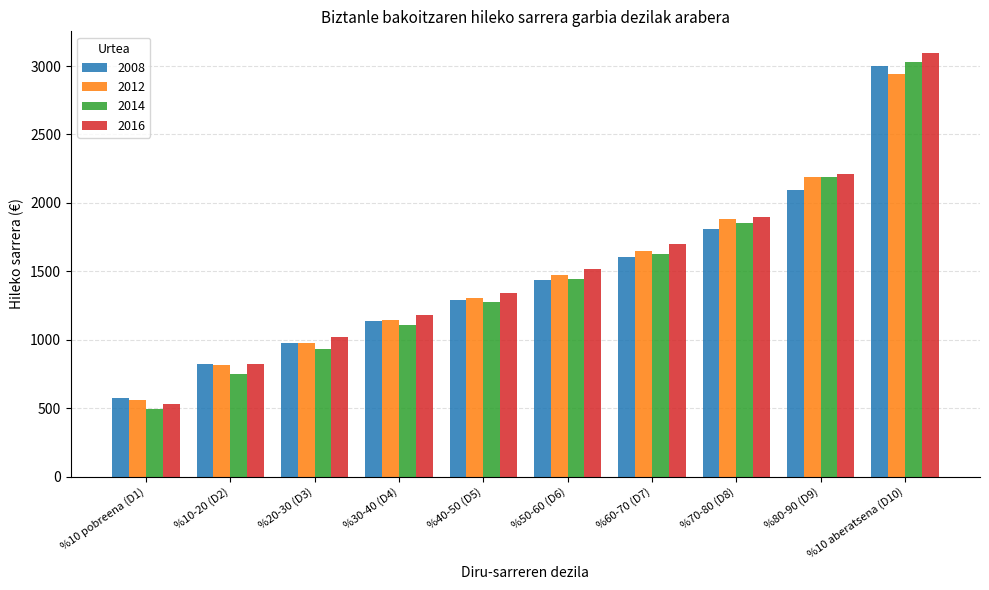

Reading left to right, extract all data points from this chart.

2008: %10 pobreena (D1)=575.5	%10-20 (D2)=820.2	%20-30 (D3)=973.4	%30-40 (D4)=1137.1	%40-50 (D5)=1288.6	%50-60 (D6)=1438.3	%60-70 (D7)=1607.6	%70-80 (D8)=1812.6	%80-90 (D9)=2094.4	%10 aberatsena (D10)=3000.9
2012: %10 pobreena (D1)=562.9	%10-20 (D2)=816.4	%20-30 (D3)=979.3	%30-40 (D4)=1146.9	%40-50 (D5)=1304.1	%50-60 (D6)=1473.7	%60-70 (D7)=1649.9	%70-80 (D8)=1881.0	%80-90 (D9)=2190.2	%10 aberatsena (D10)=2942.6
2014: %10 pobreena (D1)=498.2	%10-20 (D2)=752.6	%20-30 (D3)=929.9	%30-40 (D4)=1107.2	%40-50 (D5)=1275.7	%50-60 (D6)=1441.2	%60-70 (D7)=1630.6	%70-80 (D8)=1856.6	%80-90 (D9)=2186.5	%10 aberatsena (D10)=3031.9
2016: %10 pobreena (D1)=534.1	%10-20 (D2)=826.0	%20-30 (D3)=1022.3	%30-40 (D4)=1181.3	%40-50 (D5)=1345.3	%50-60 (D6)=1517.9	%60-70 (D7)=1703.6	%70-80 (D8)=1897.8	%80-90 (D9)=2214.6	%10 aberatsena (D10)=3098.3